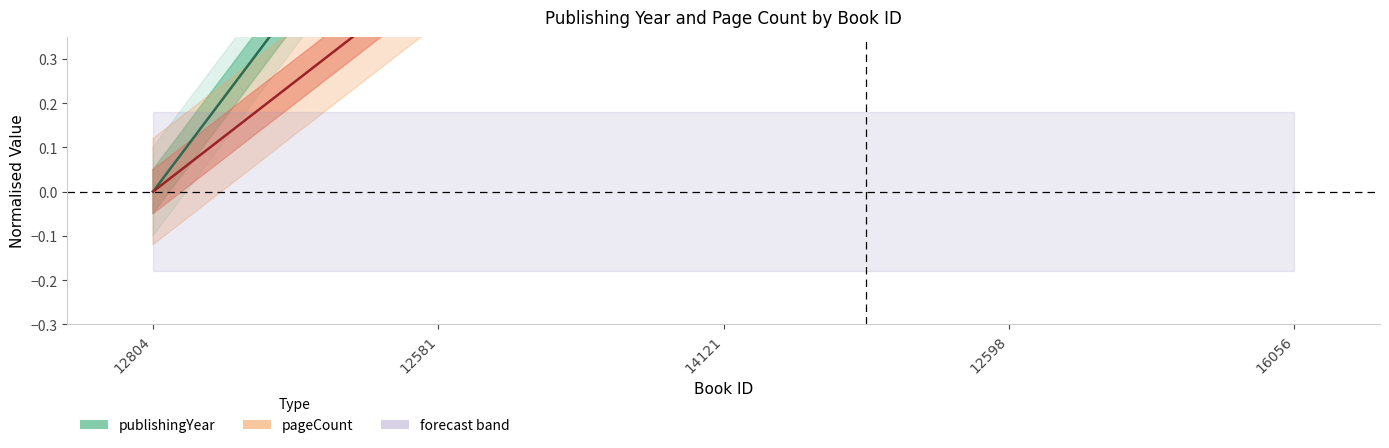

Where is pageCount nearest to the value 0?

12804